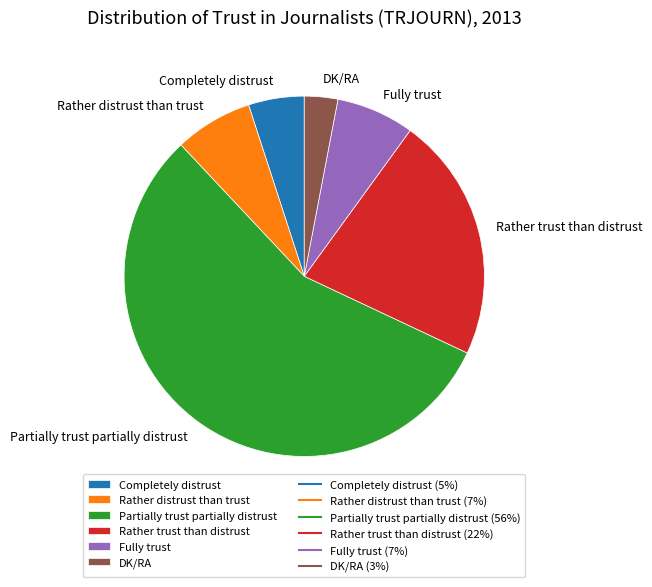

Combined, do Rather distrust than trust and Partially trust partially distrust account for over 50%?

Yes